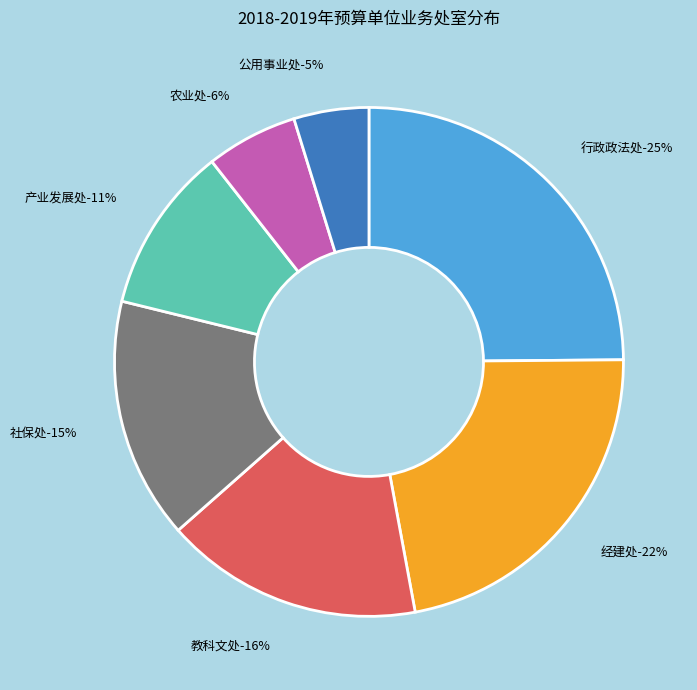

To the nearest percent, what is the difference between the largest and smallest slice percentages?

20%